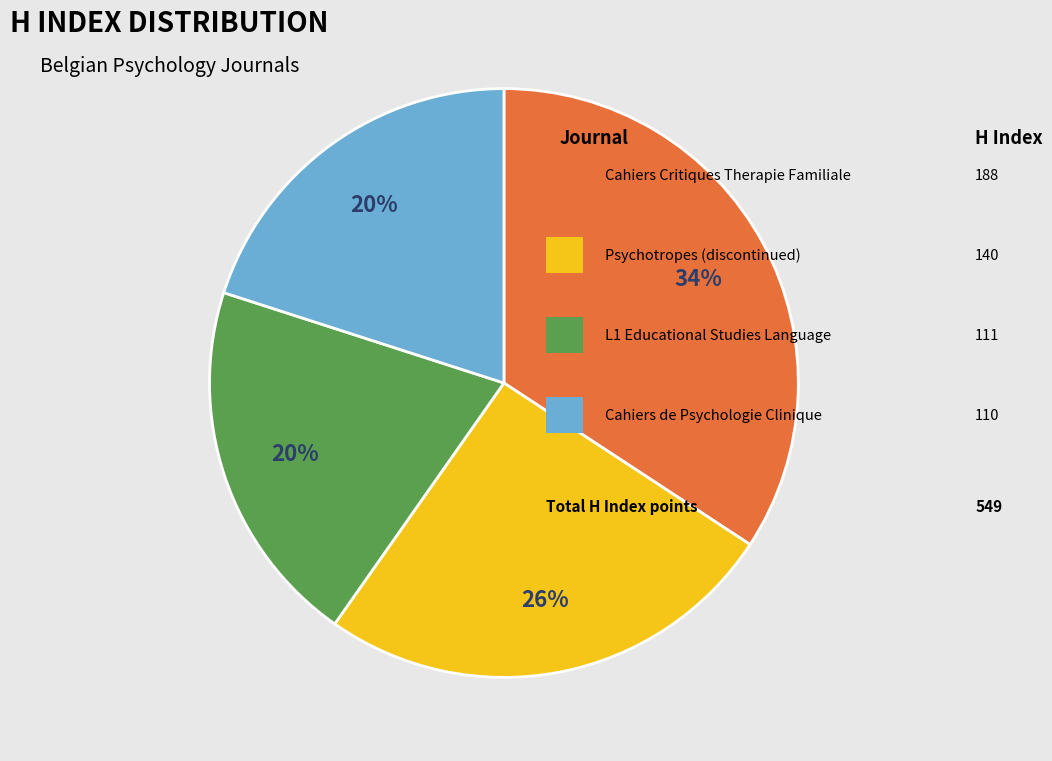

To the nearest percent, what is the difference between the largest and smallest slice percentages?

14%